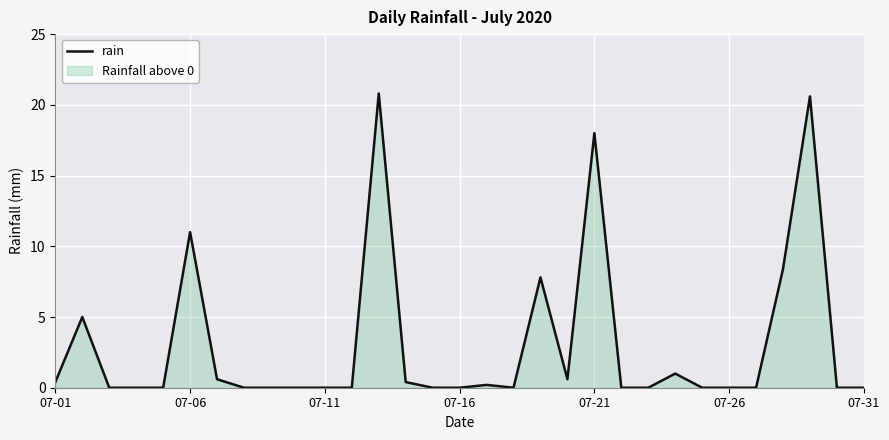

Is it true that the value at 9 is -7.0?

False